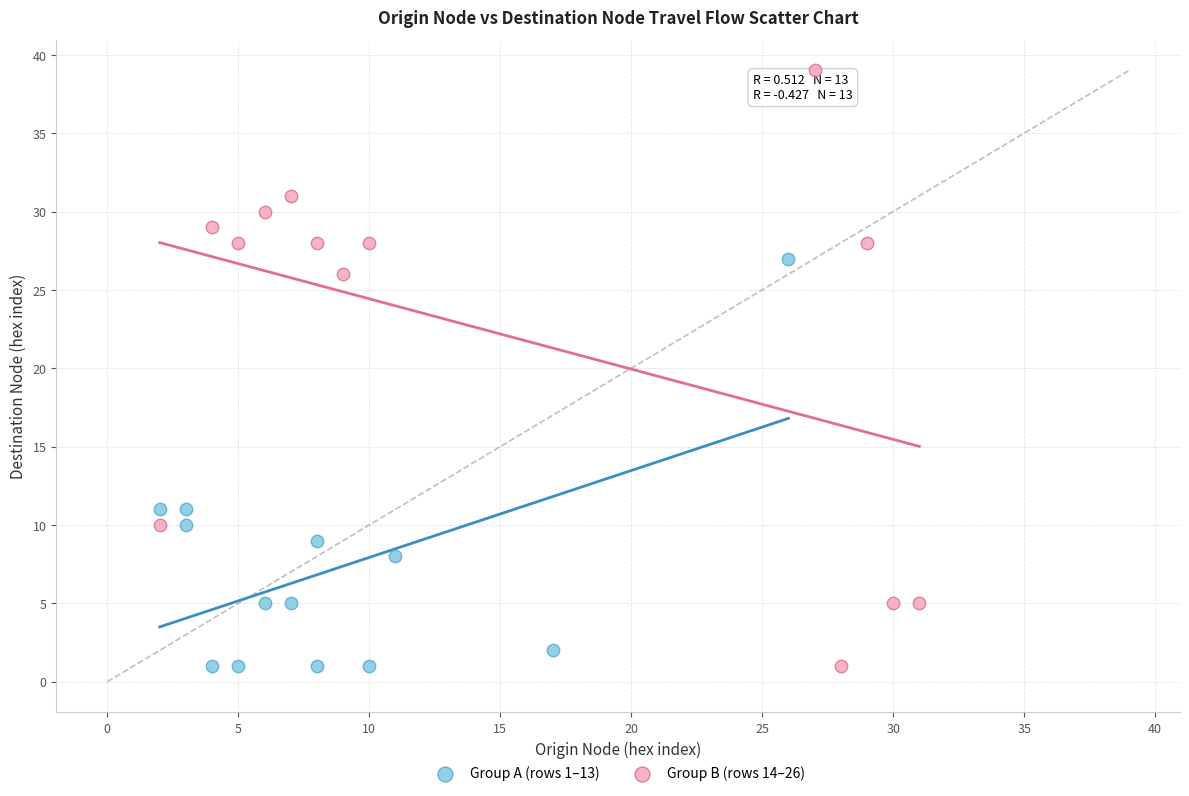

Which series has the largest Y range (max minus min)?

Group B (rows 14–26)